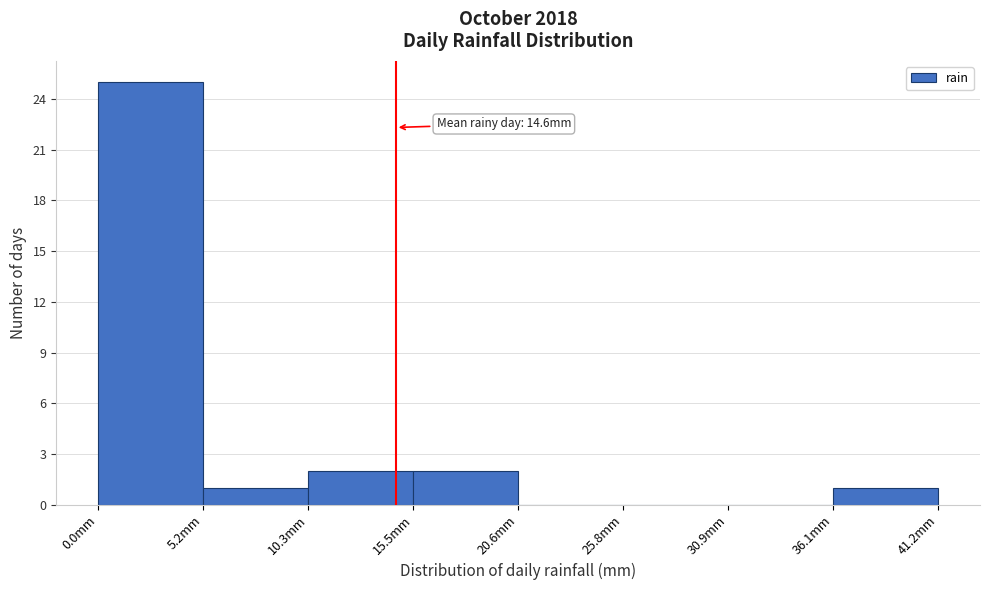

Which range on the x-axis has the tallest bar?

0 to 5